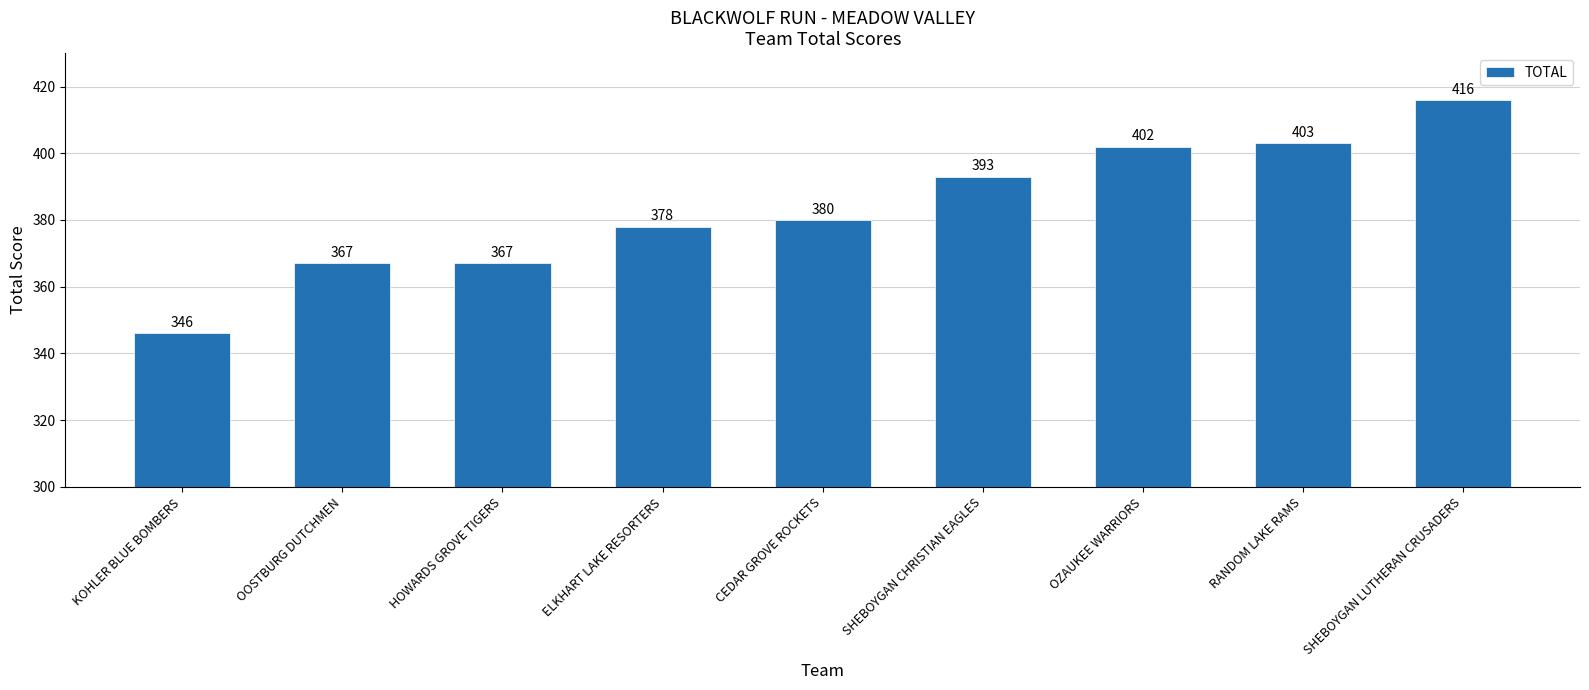

At which label is the value closest to 381?

CEDAR GROVE ROCKETS